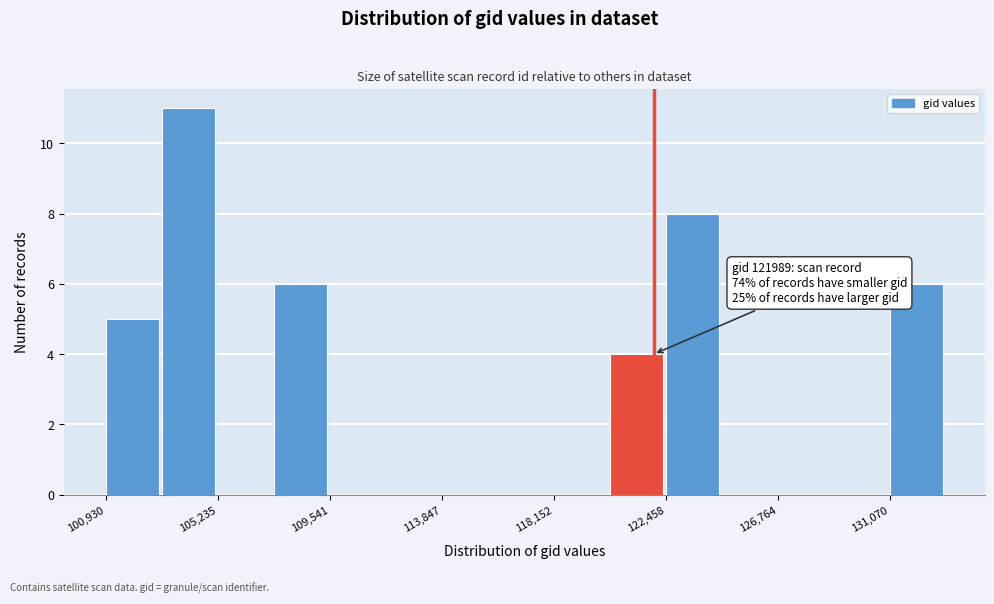

Over which range of the x-axis is the bar tallest?

103000 to 105000